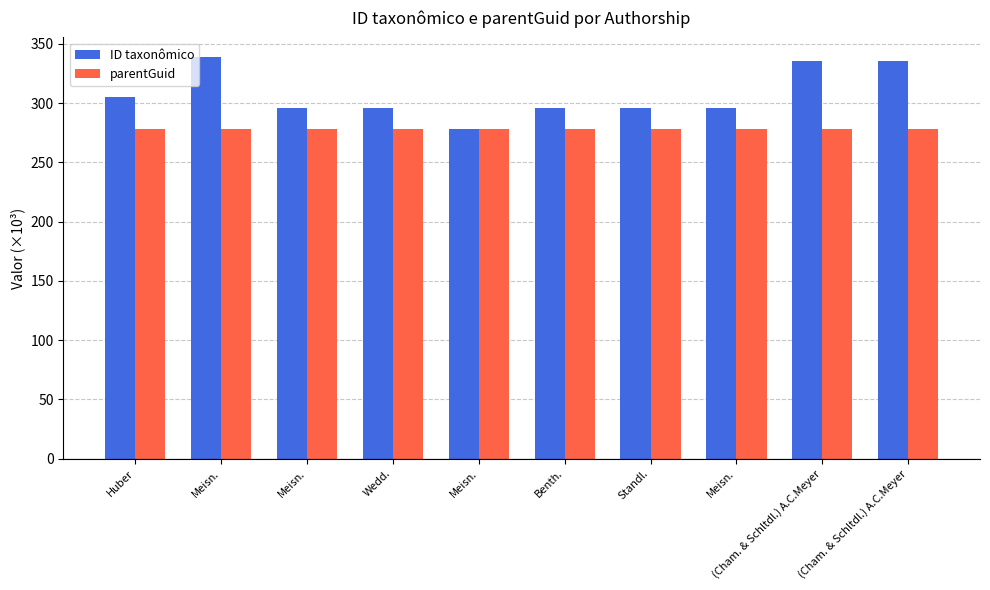

Is it true that parentGuid equals 436.5 at (Cham. & Schltdl.) A.C.Meyer?

False